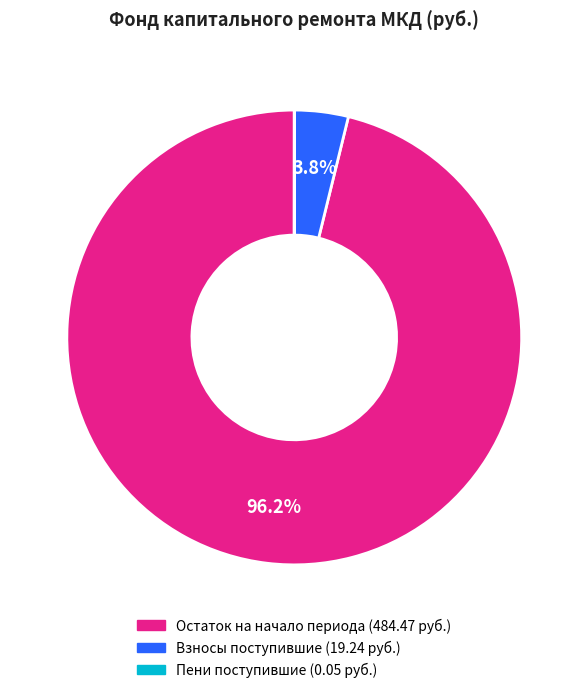

Is there a majority slice in this chart?

Yes